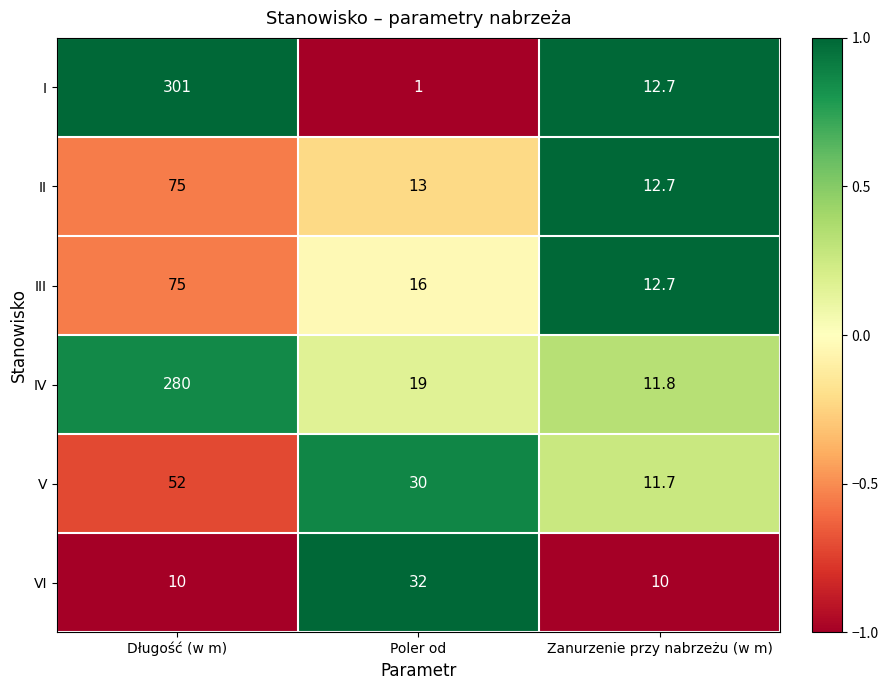

Between Poler od and Zanurzenie przy nabrzeżu (w m), which series saw the biggest shift?

VI